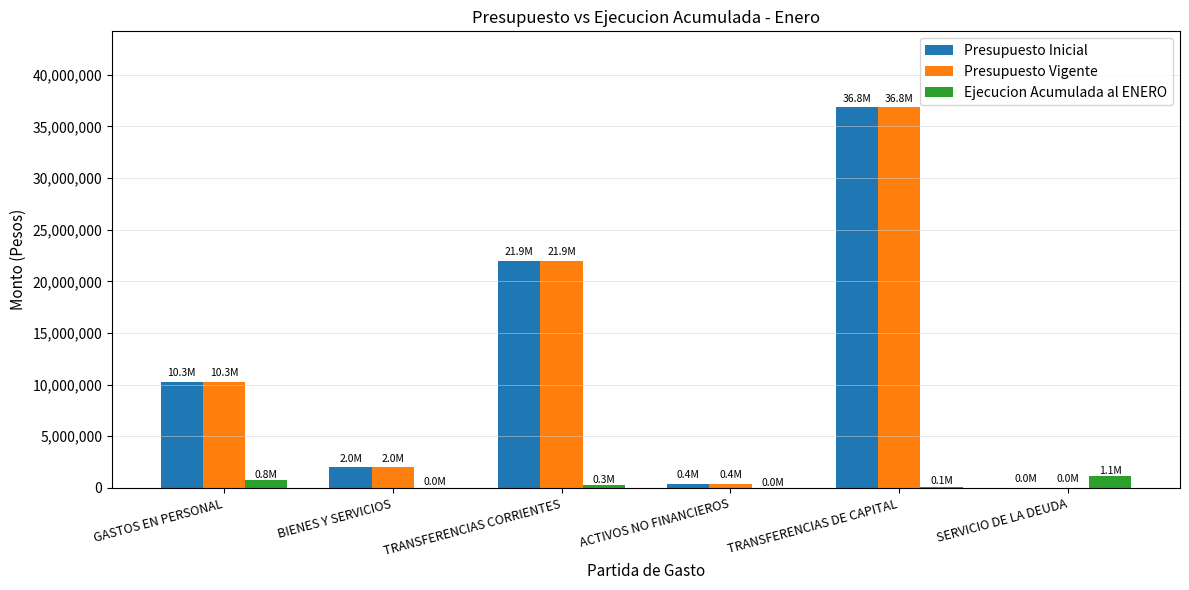

What is the difference between the Presupuesto Inicial values at GASTOS EN PERSONAL and SERVICIO DE LA DEUDA?

10252578